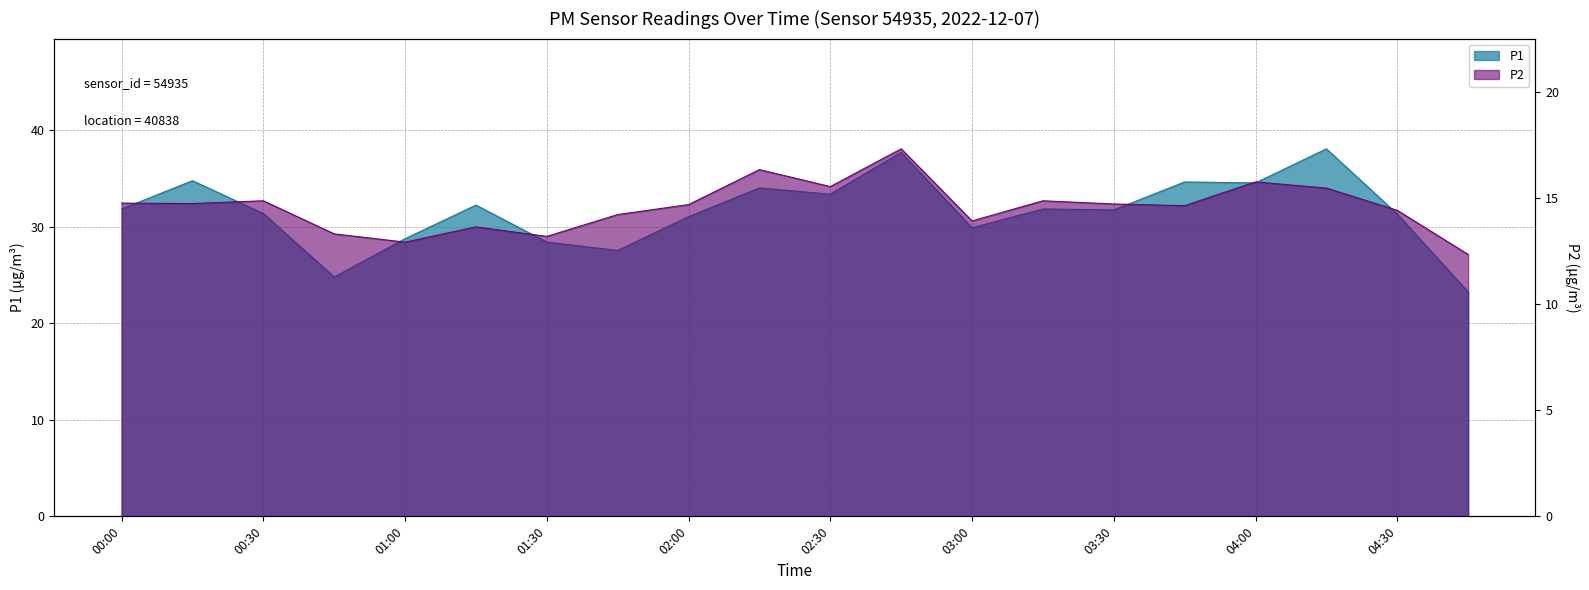

Which series has the largest range (max minus min)?

P1